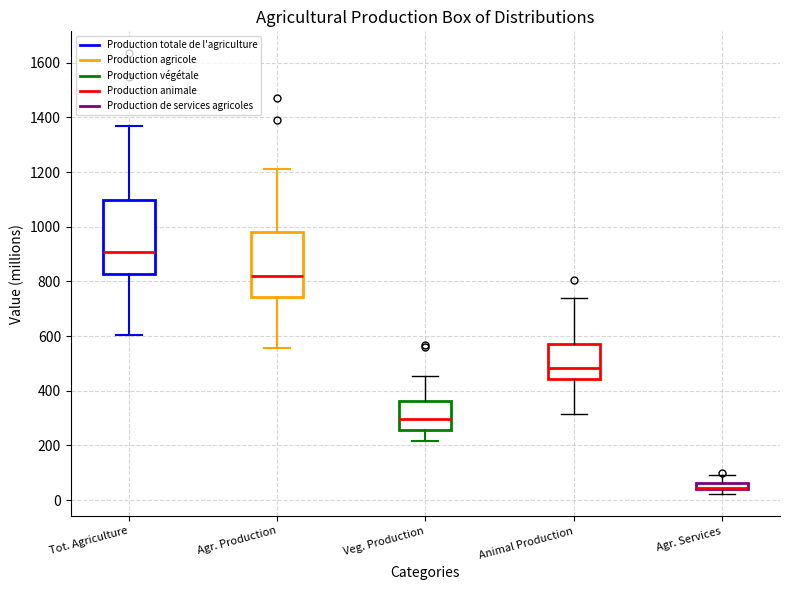

Where does the lower whisker of the box for Tot. Agriculture end on the y-axis? The values are not printed on the chart, so give them approximately, as read against the axis.

600